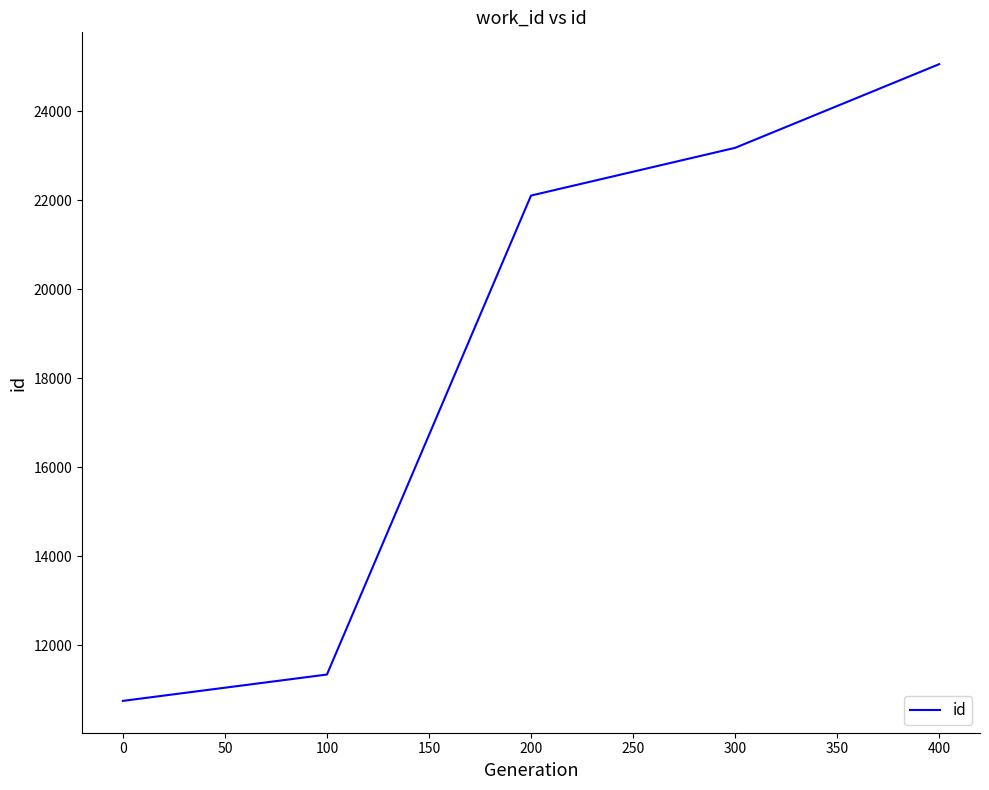

Rank the categories by value from lowest to highest.

0, 100, 200, 300, 400